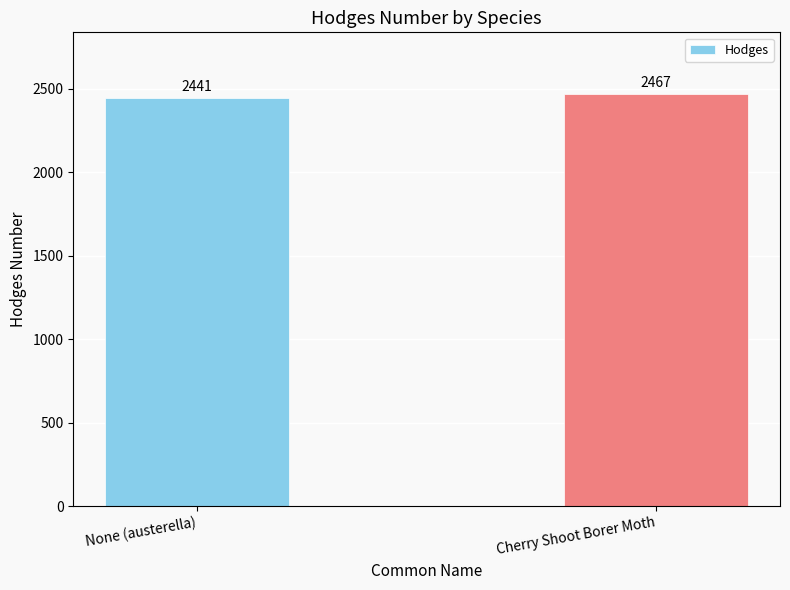

At which label is the value closest to 2454?

None (austerella)